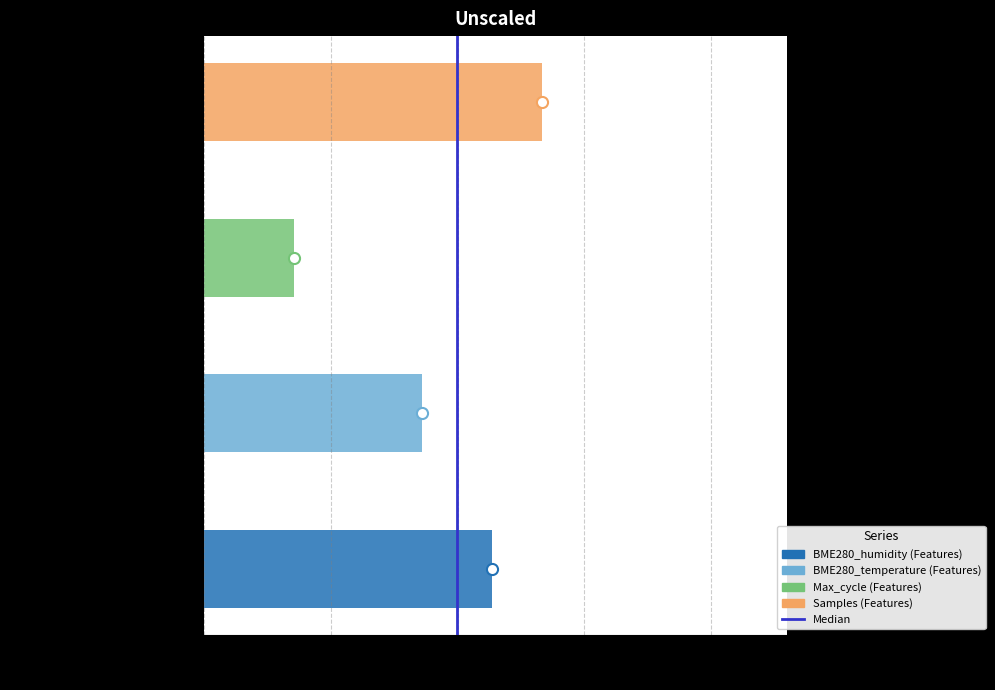

How many values are between 0 and 1?

4